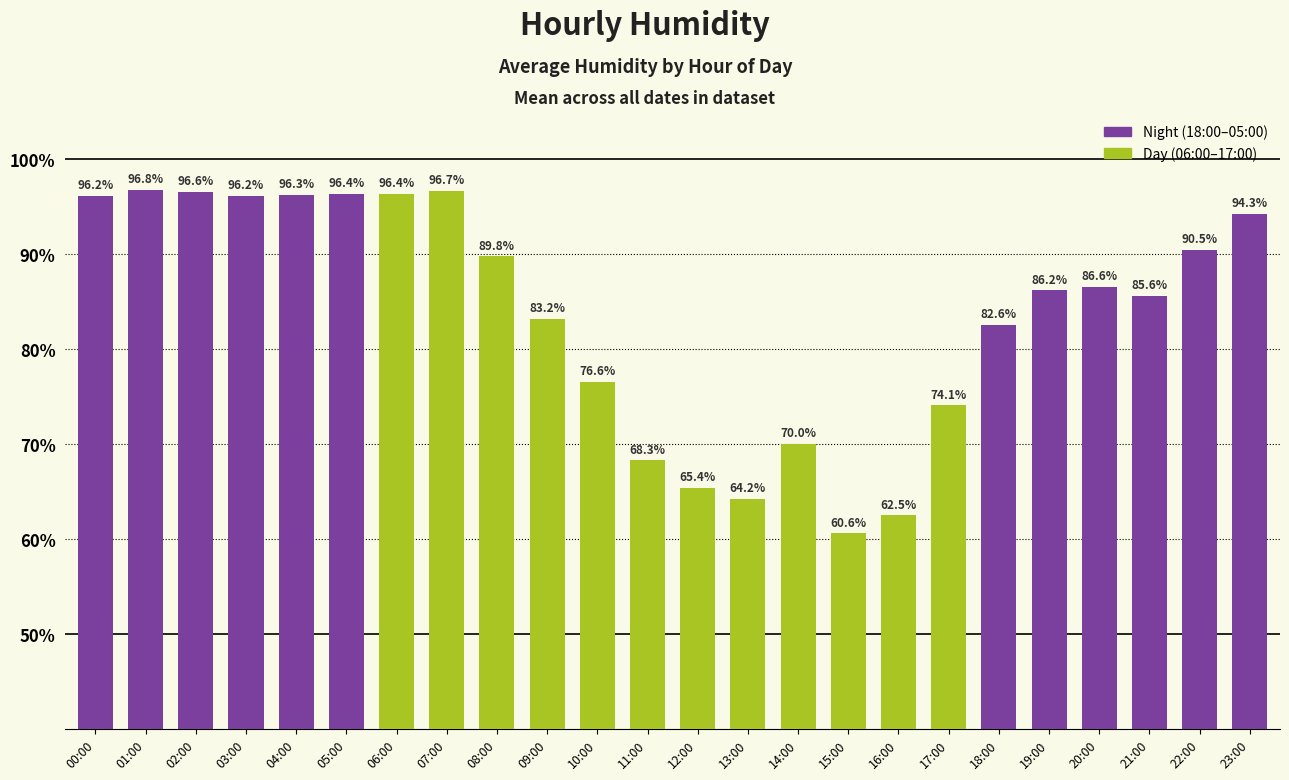

What is the difference between the maximum and second lowest values?

34.3